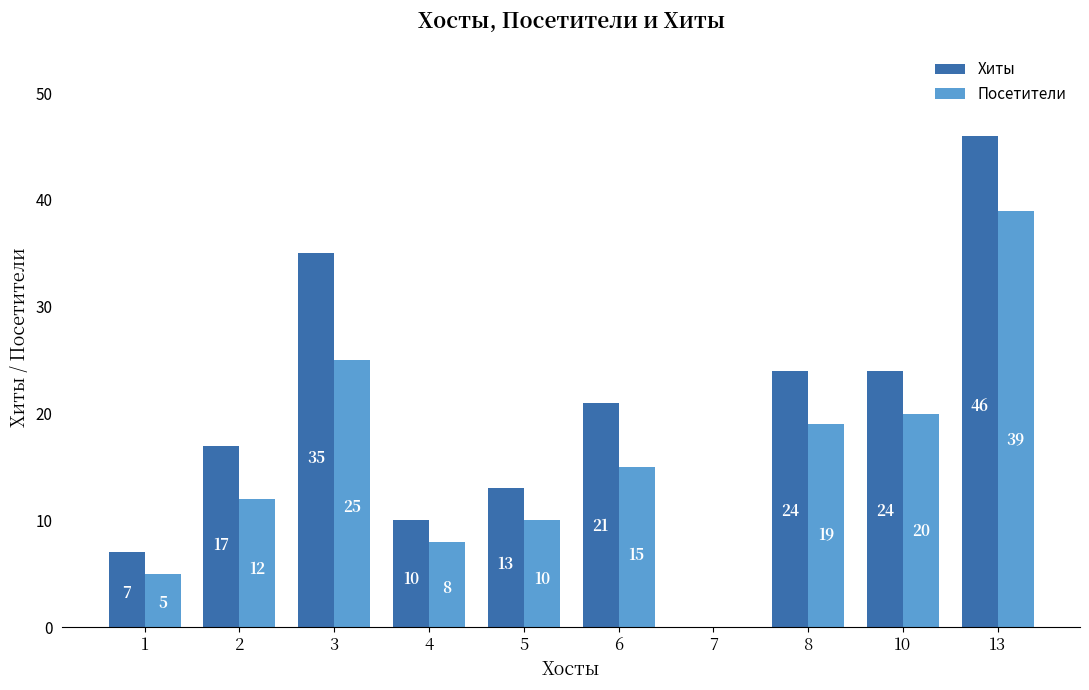

Is it true that Посетители equals 6 at 5?

False